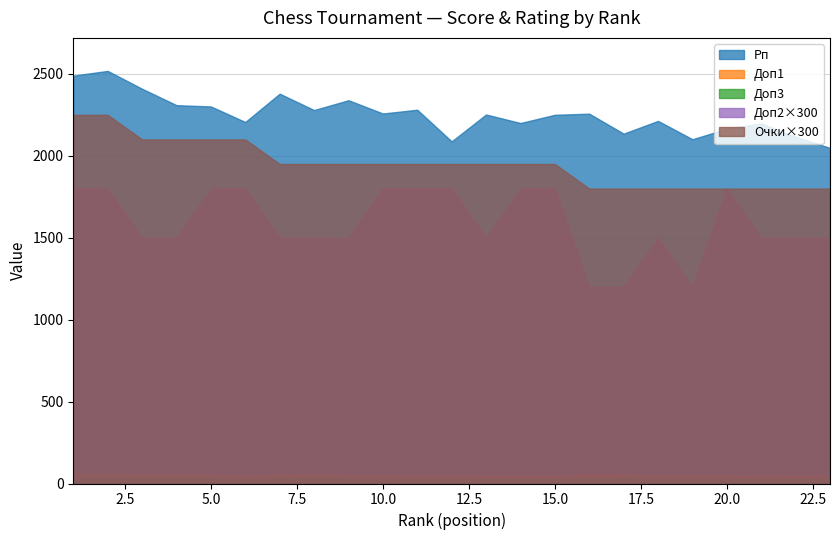

At how many categories does at least one series exceed 2020?

23